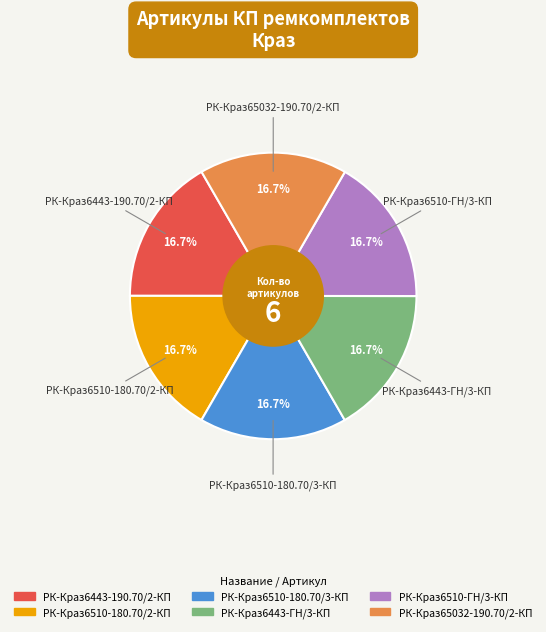

Is РК-Краз6510-180.70/3-КП the majority of the pie?

No